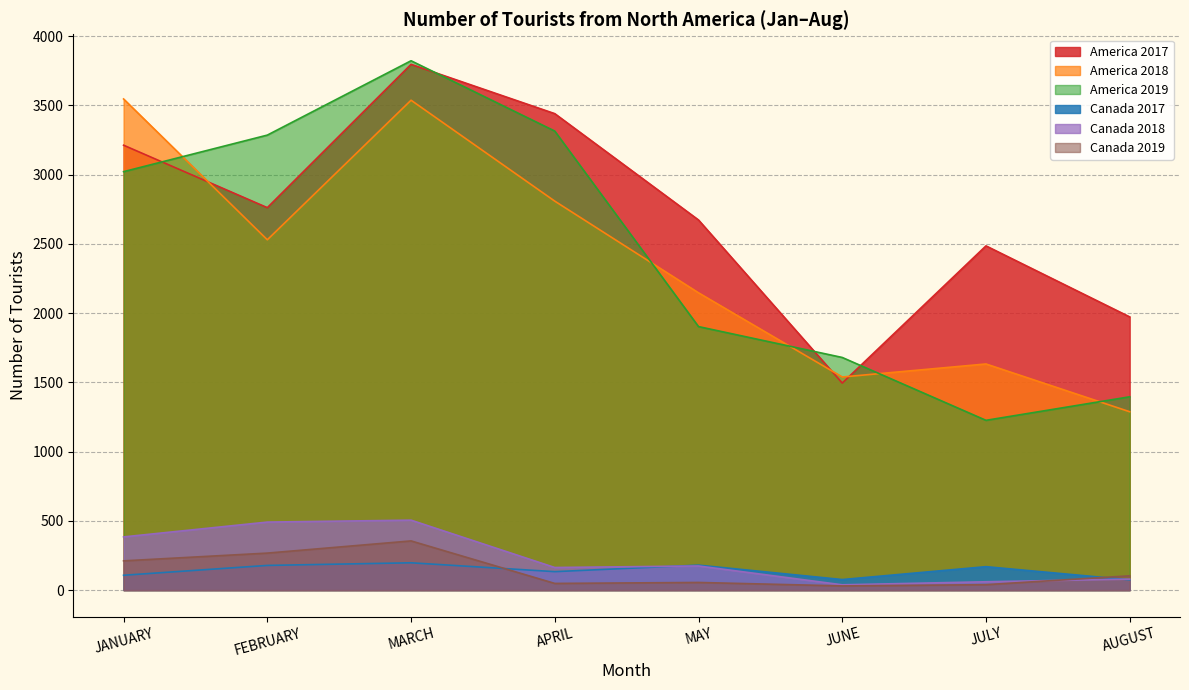

Is it true that America 2017 equals 6037 at MARCH?

False